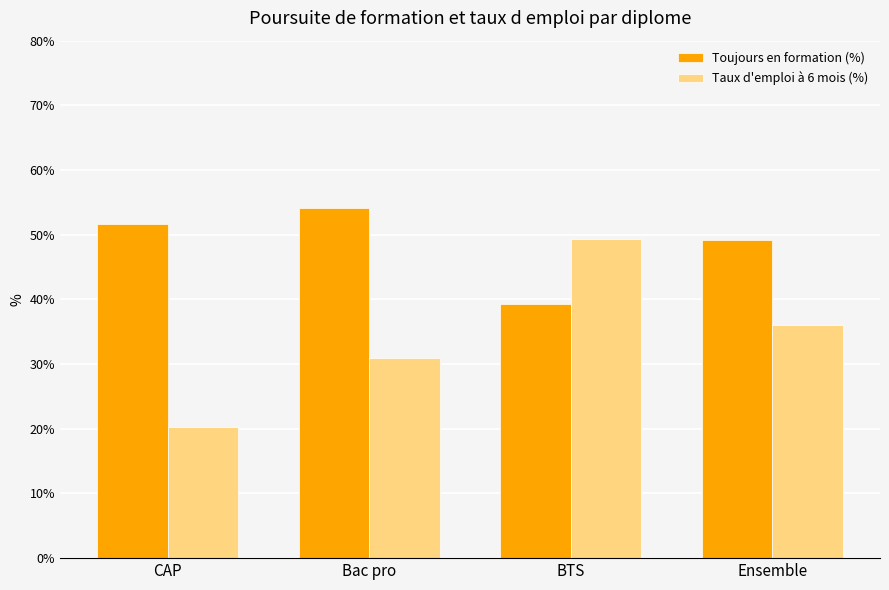

How many series are shown in this chart?

2